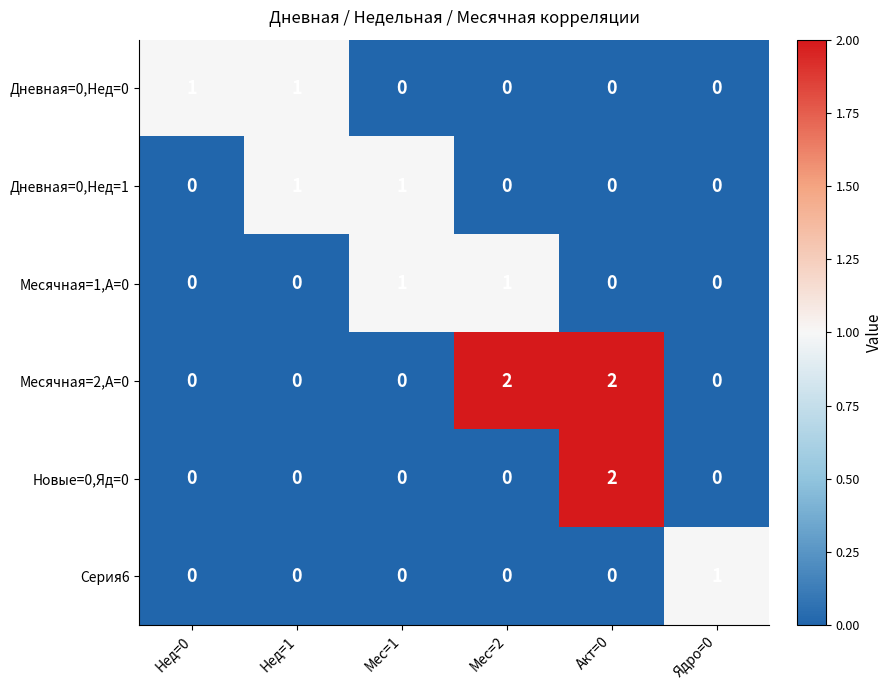

How many Серия6 values are between 0 and 1?

6